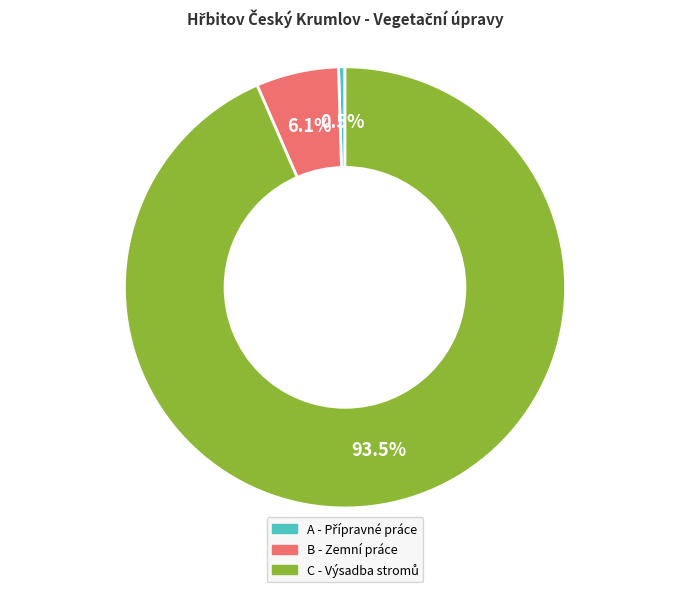

Does any single category account for the majority?

Yes